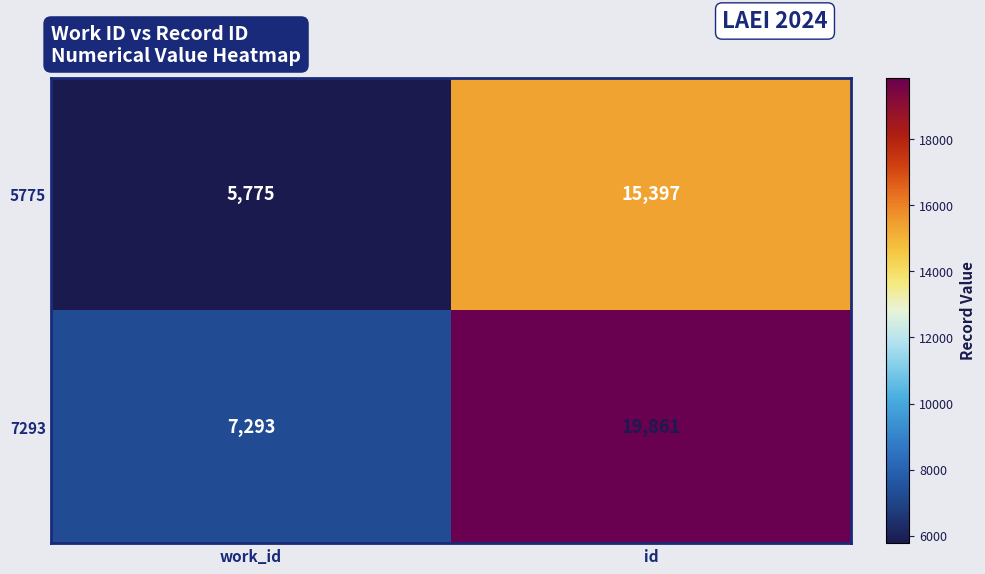

Reading left to right, what are all the values shown in this chart?

5775: 5775	15397
7293: 7293	19861